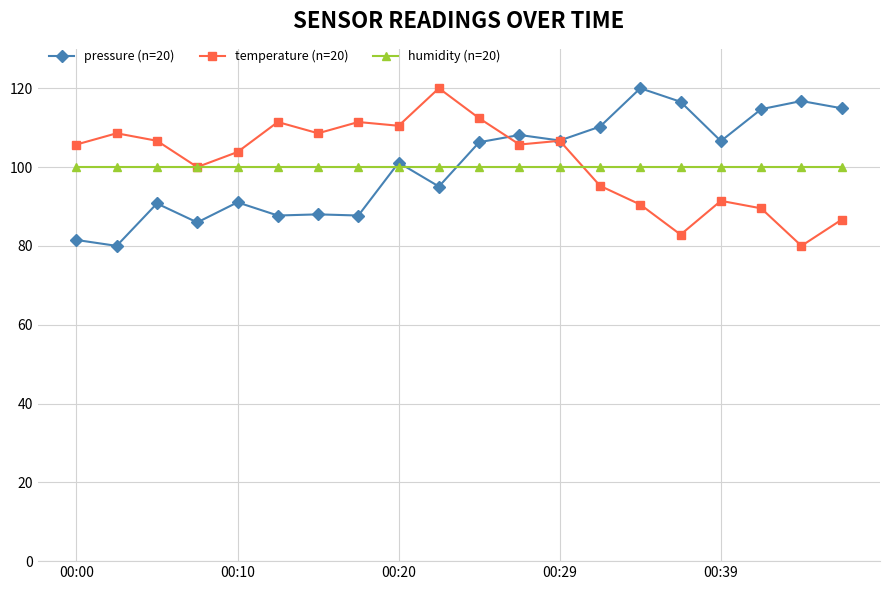

What is the greatest value displayed?

120.0